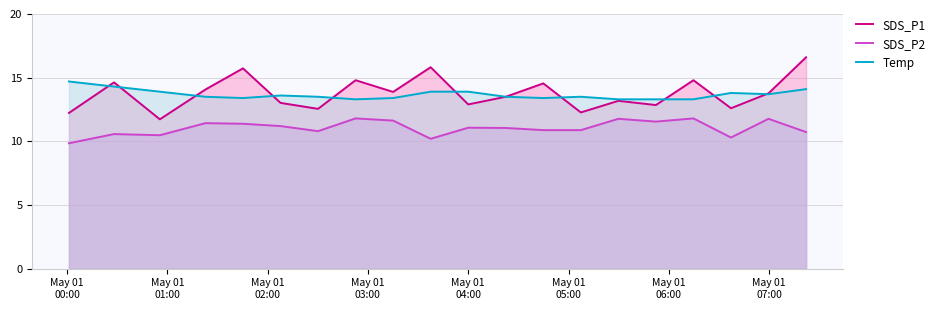

Does the chart have visible grid lines?

Yes